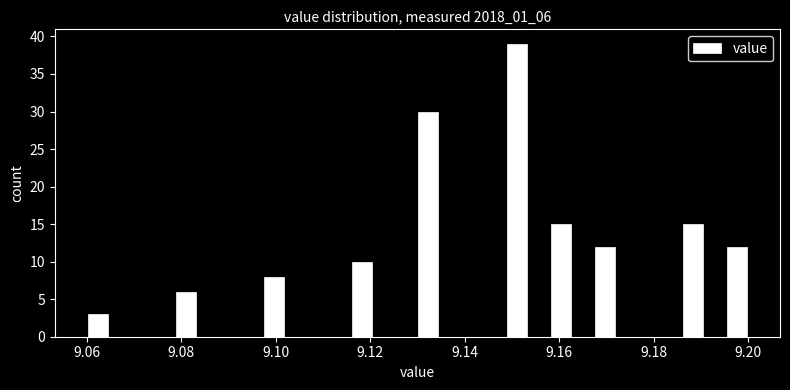

Around what value on the x-axis is the tallest bar? Give the approximate position of its centre, as read against the axis.

9.152